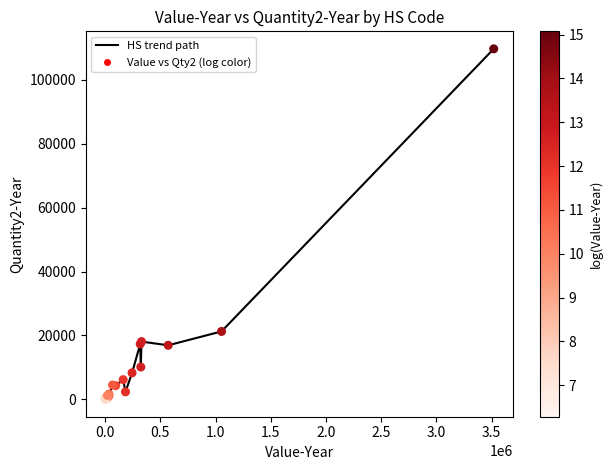

What is the difference between the maximum and minimum values?

109707